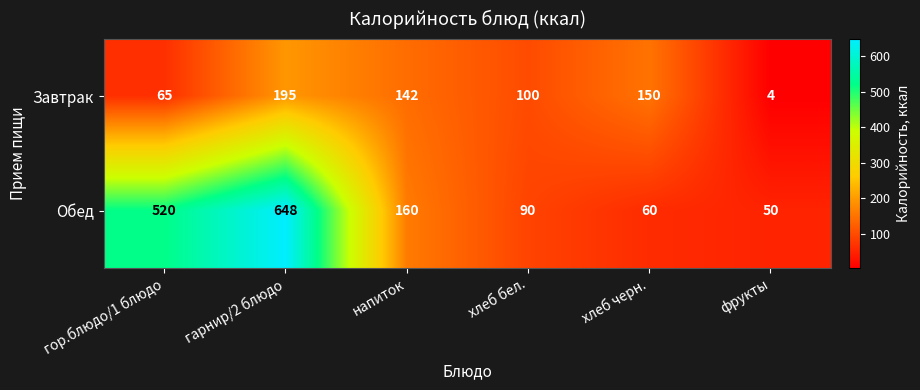

Between гор.блюдо/1 блюдо and хлеб черн., which series saw the biggest shift?

Обед